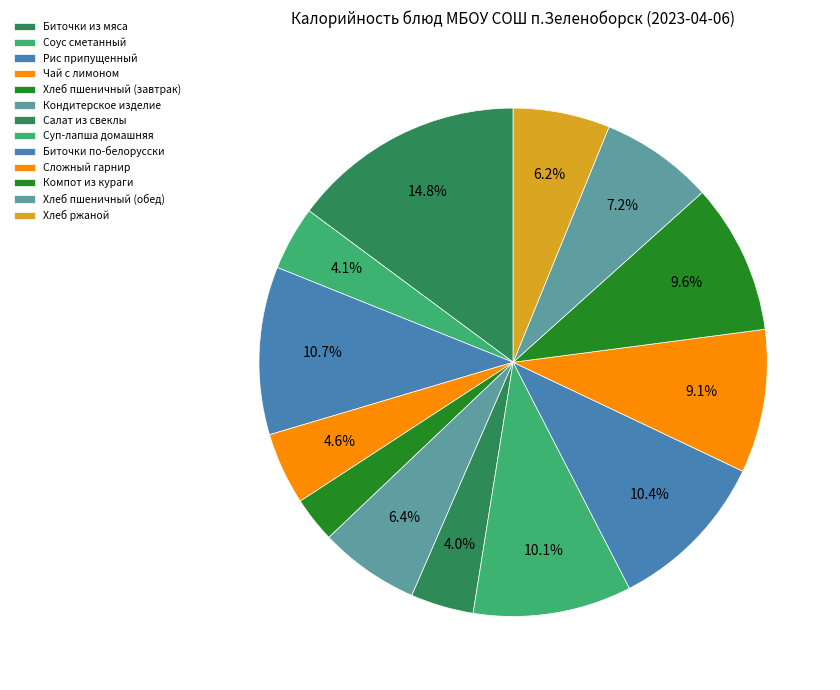

To the nearest percent, what is the difference between the Хлеб пшеничный (завтрак) and Суп-лапша домашняя slice percentages?

7%